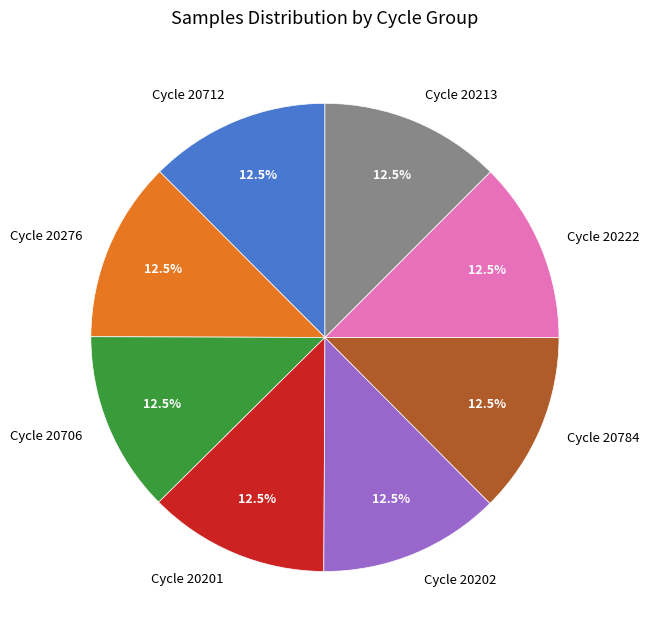

Approximately how many times larger is the value at Cycle 20706 compared to Cycle 20276?

1.0